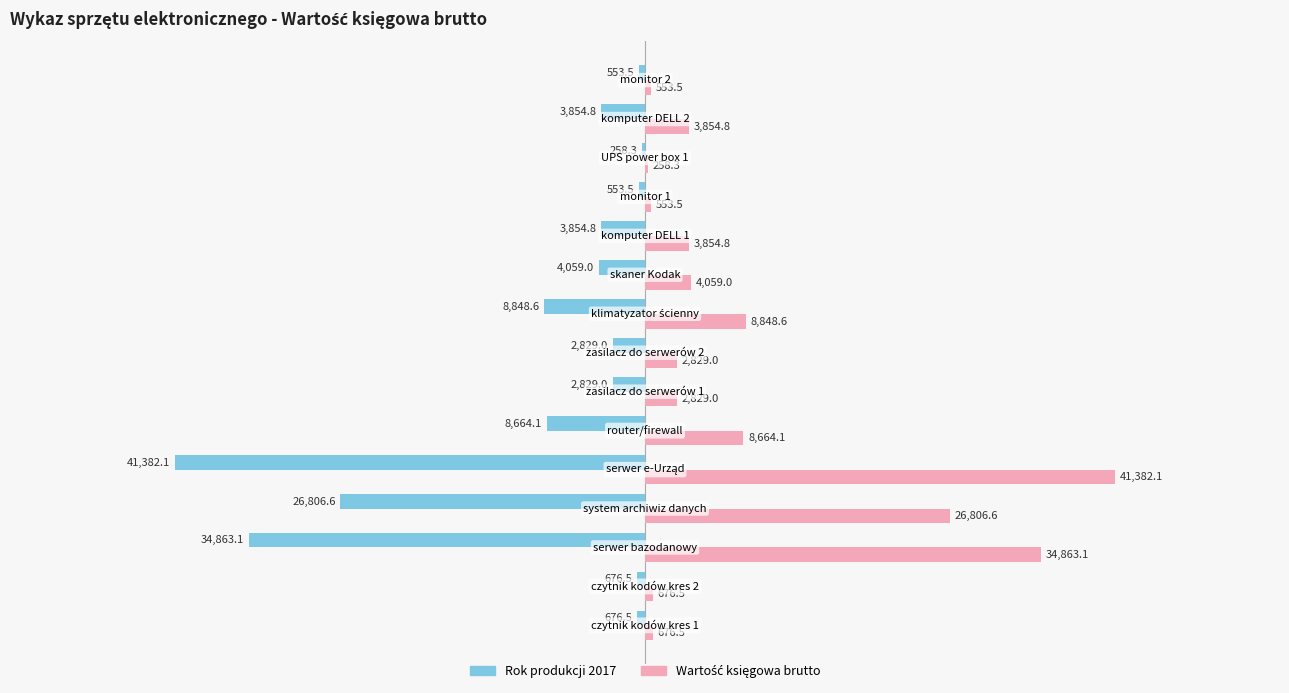

What is the maximum value shown in the chart?

41382.1